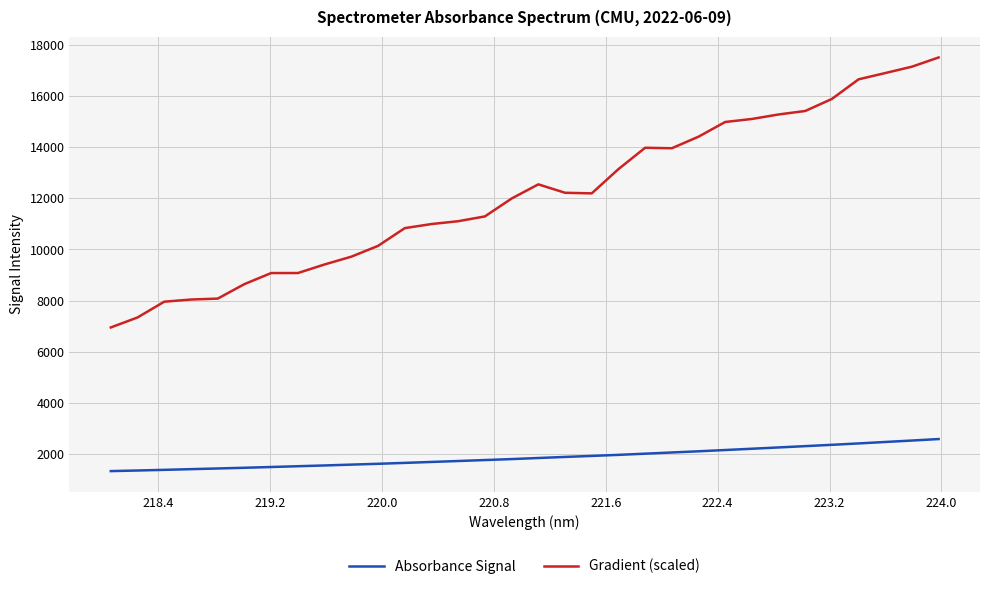

Which series has the largest total across all categories?

Gradient (scaled)